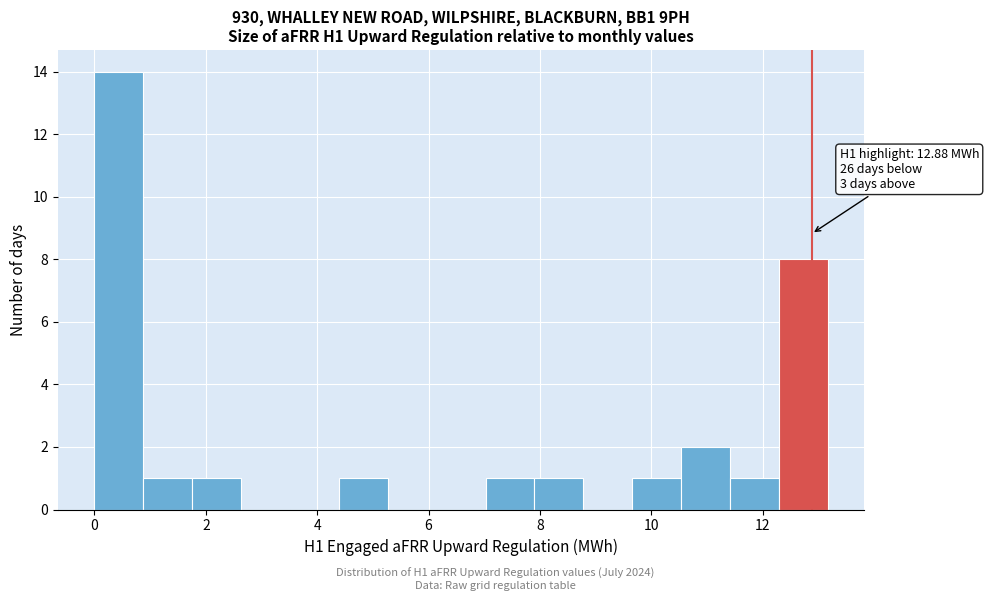

Over which range of the x-axis is the bar tallest?

0.0 to 0.8